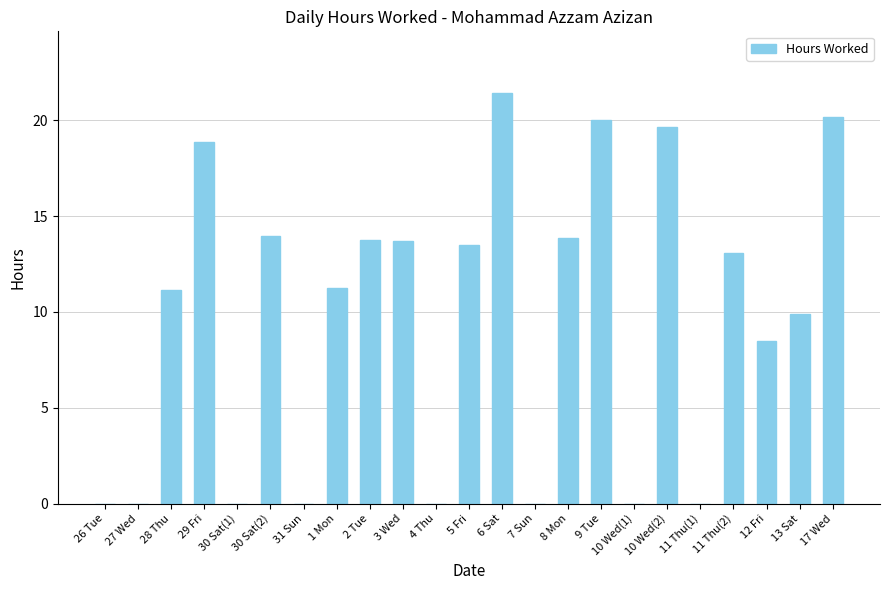

What is the greatest value displayed?

21.4